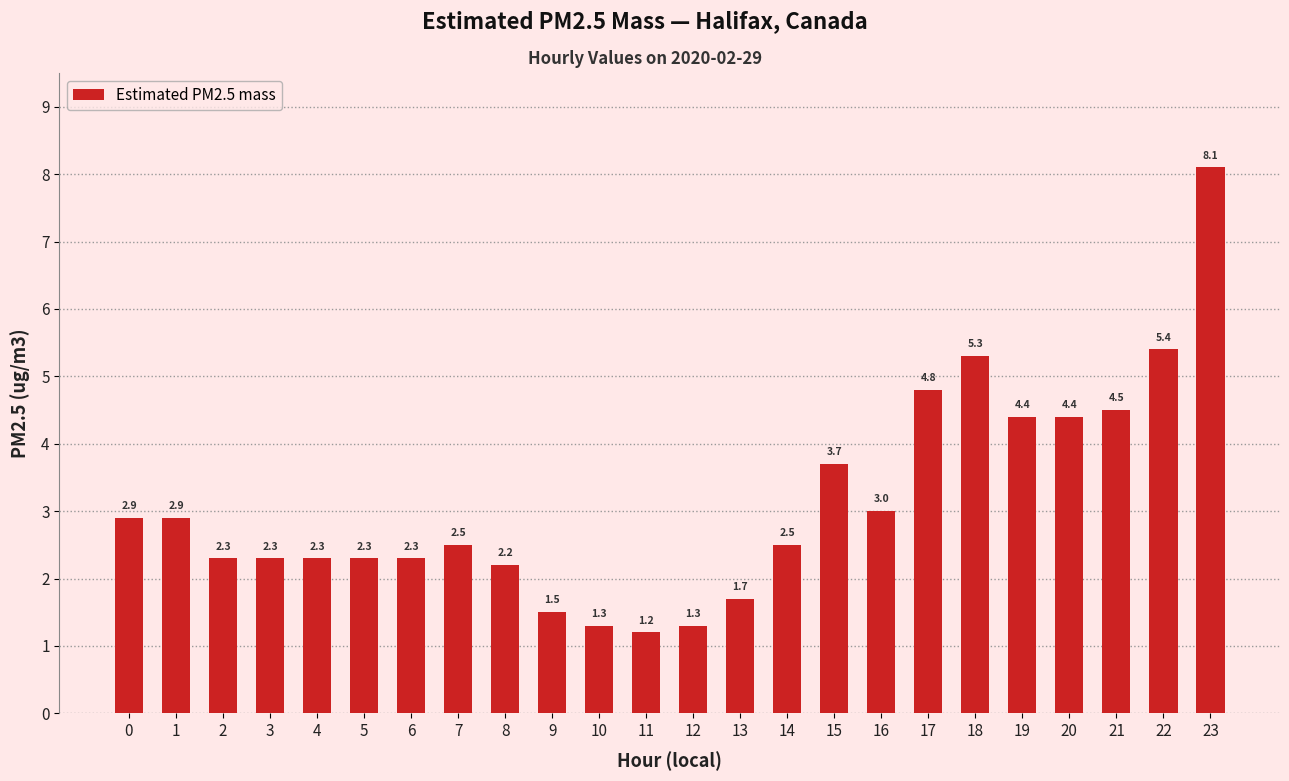

Where is the data nearest to the value 4?

15